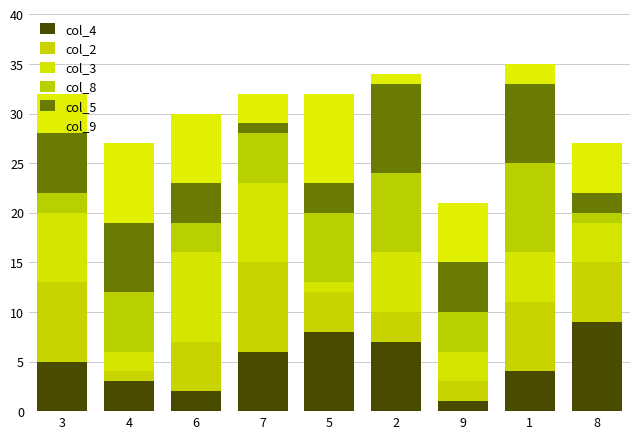

Count the col_2 values in the range 3 to 7.

5